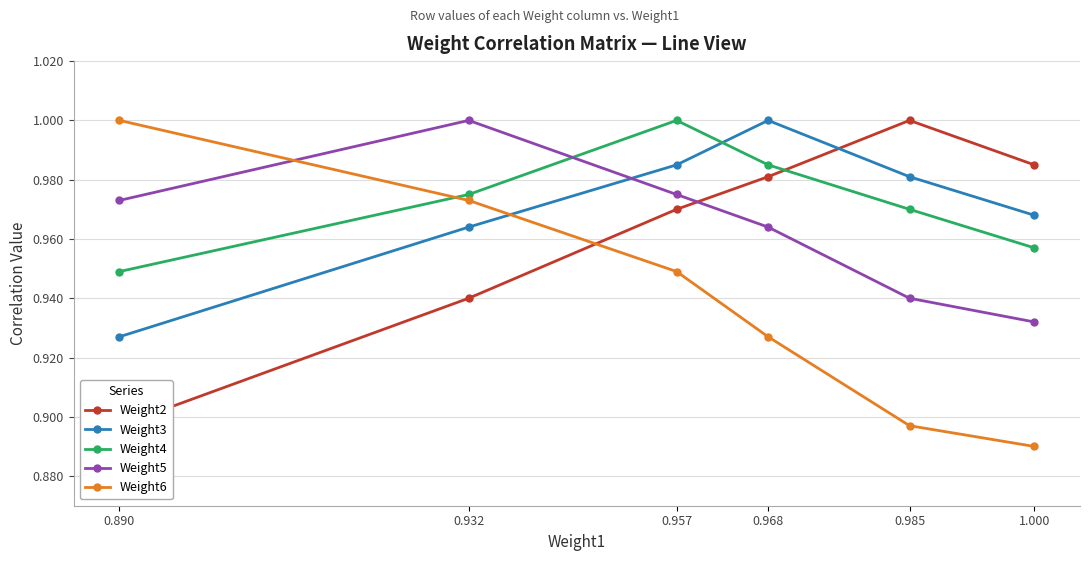

True or false: Weight3 and Weight5 intersect in this chart.

True